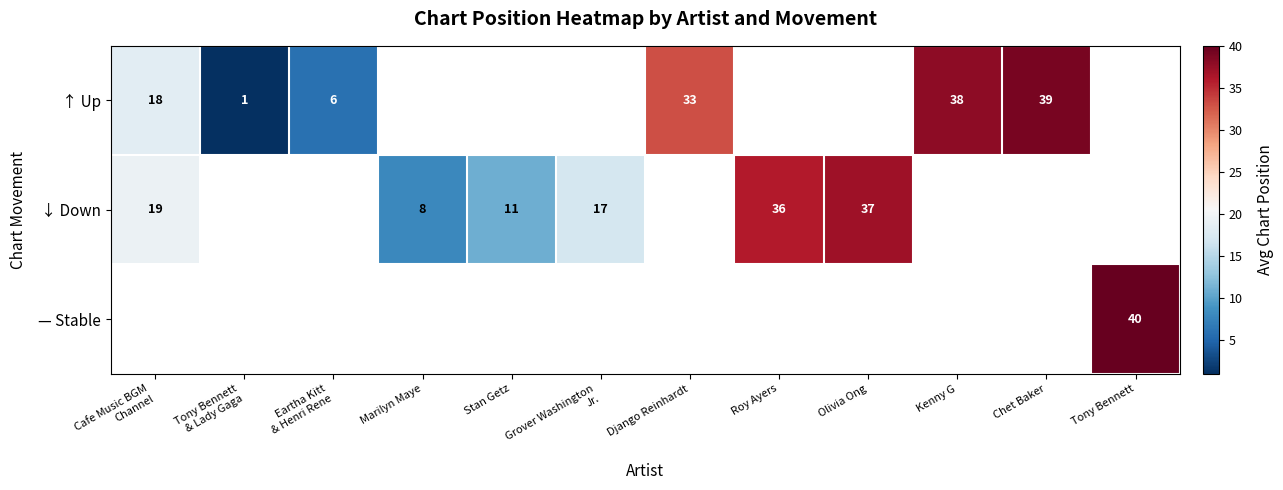

Which has a higher value, Marilyn Maye or Django Reinhardt?

Django Reinhardt